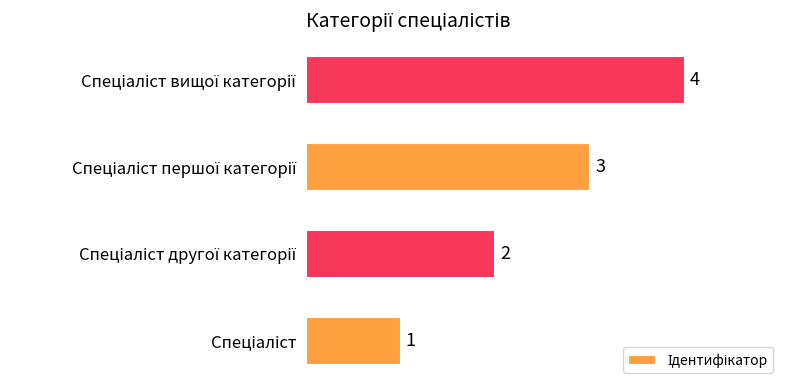

What is the smallest value displayed?

1